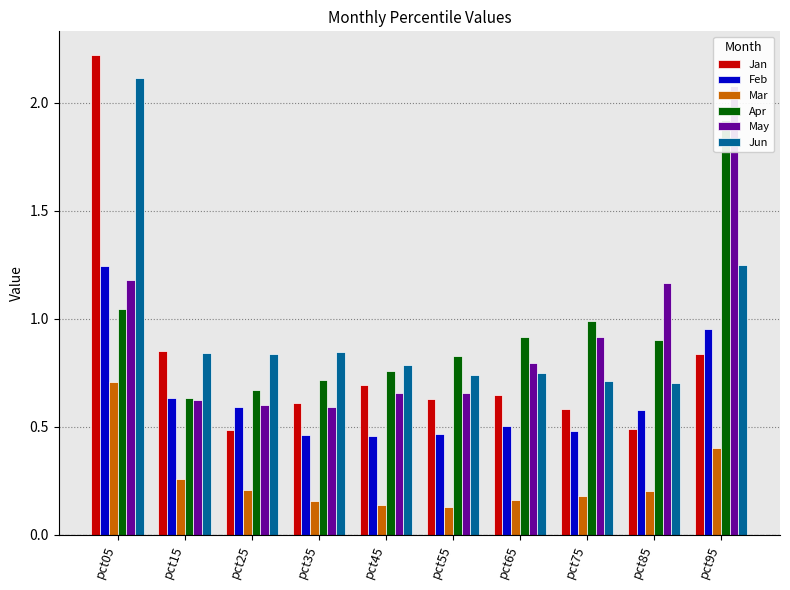

What is the total value across all series at pct45?

3.5